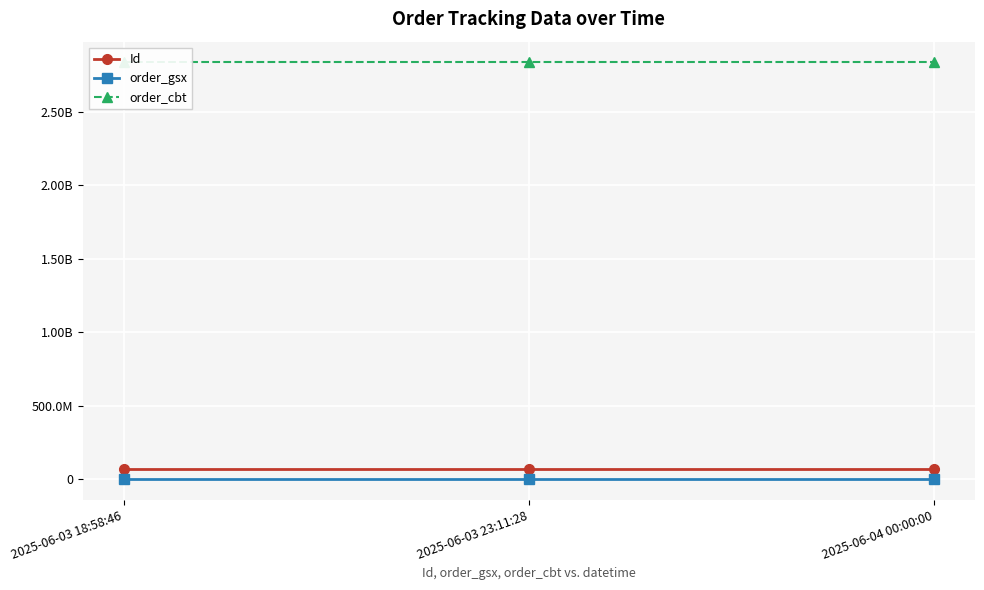

What is the average value of the order_gsx series?

590785